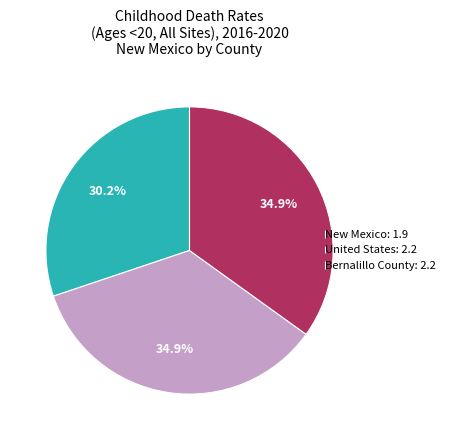

To the nearest percent, what is the difference between the largest and smallest slice percentages?

5%